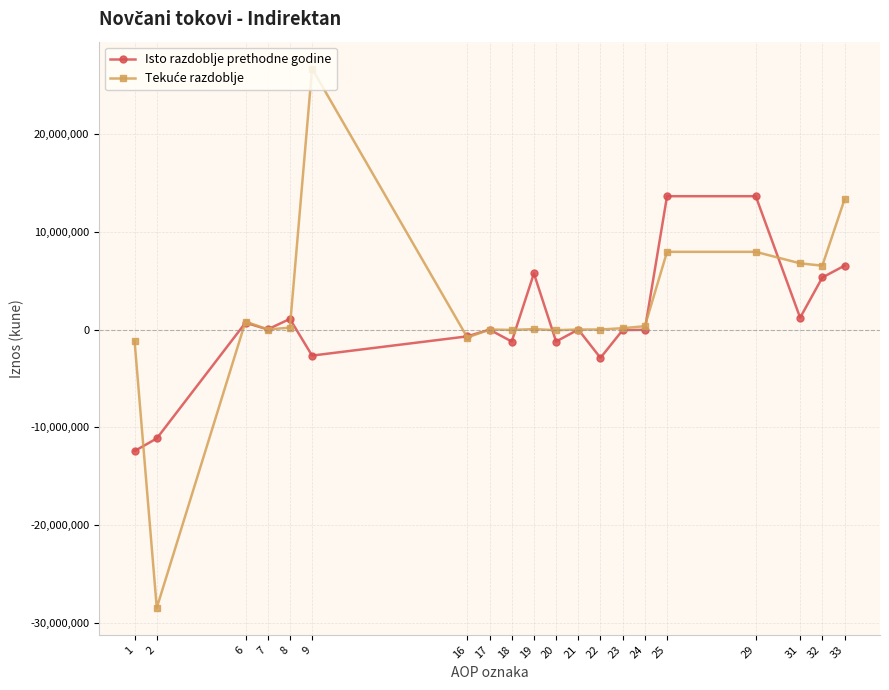

How many distinct data groups are displayed?

2